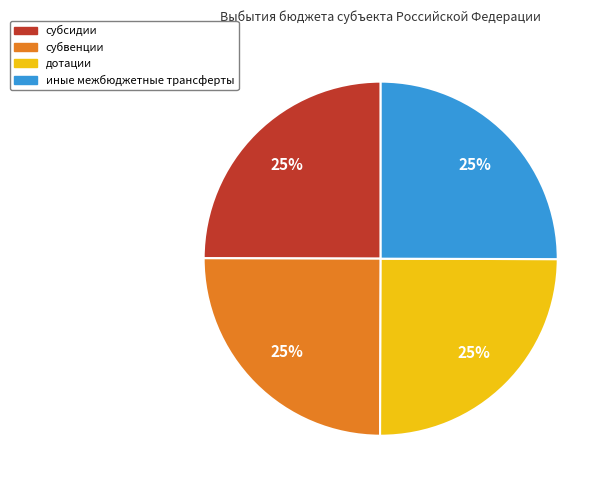

To the nearest percent, what percentage of the pie is дотации?

25%